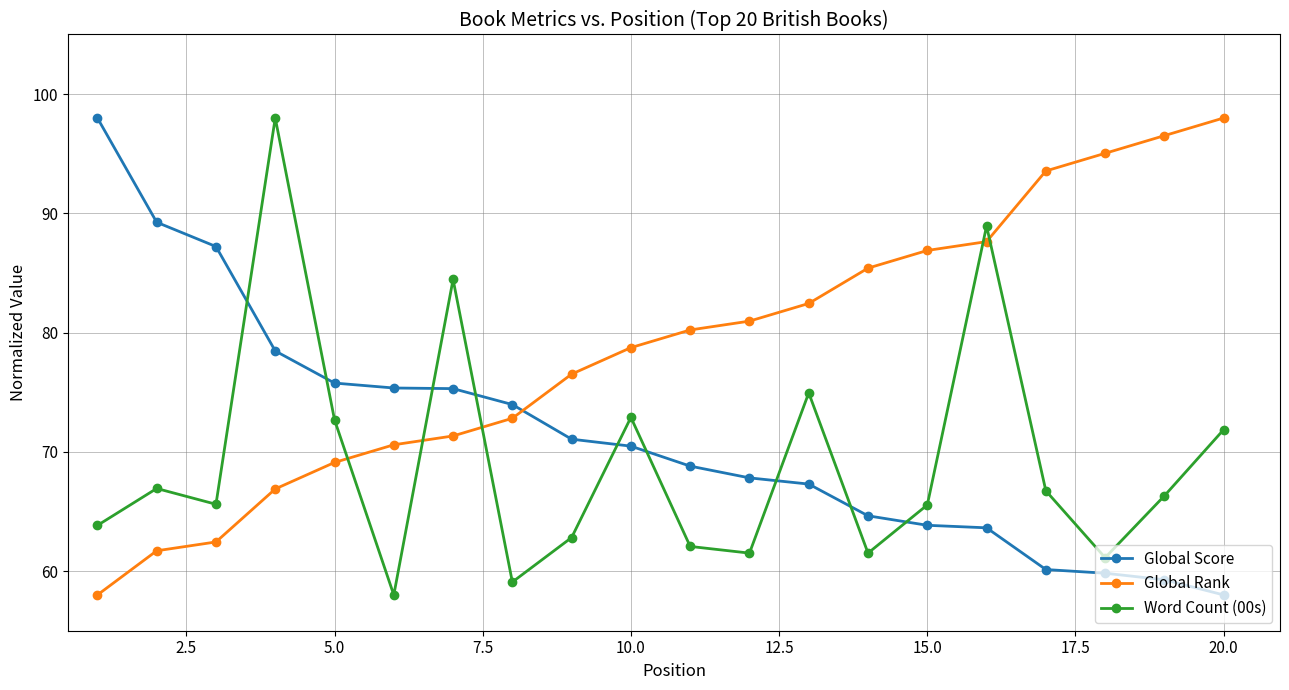

What is the value of the Global Rank point at the 12th from the left?

81.0